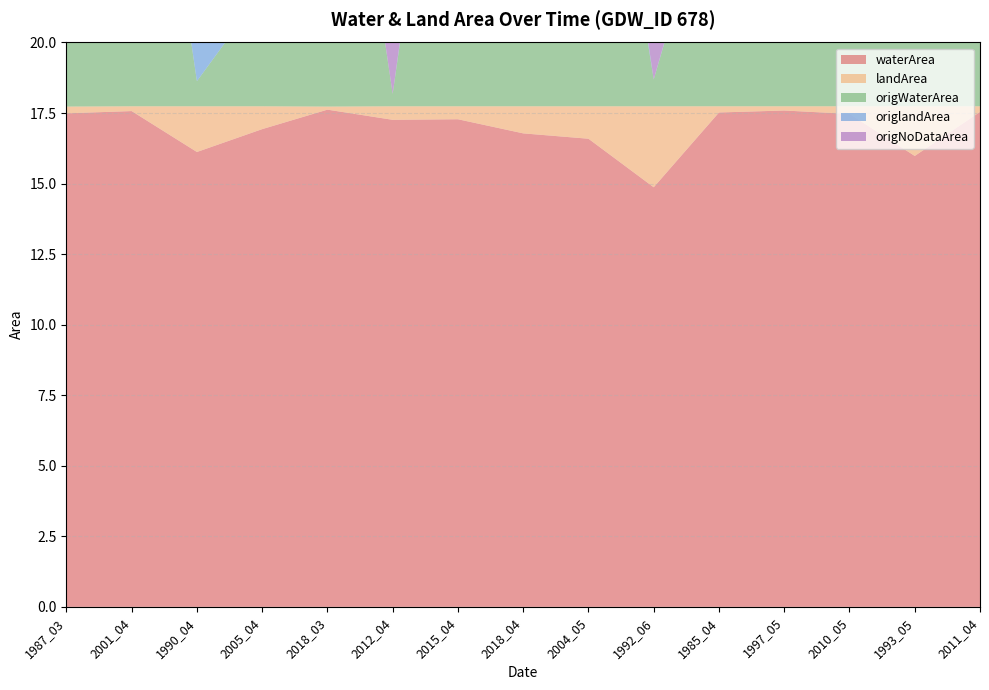

Reading left to right, transcribe all the data shown in this chart.

waterArea: 17.5	17.6	16.1	16.9	17.6	17.3	17.3	16.8	16.6	14.9	17.5	17.6	17.5	16.0	17.5
landArea: 0.2	0.2	1.6	0.8	0.1	0.5	0.5	1.0	1.1	2.9	0.2	0.1	0.3	1.8	0.2
origWaterArea: 2.2	16.6	0.9	4.0	16.0	0.4	16.6	14.3	15.4	0.9	8.9	5.0	5.8	15.7	6.0
origlandArea: 0.1	0.1	1.3	0.2	0.1	0.0	0.4	1.0	1.1	0.0	0.1	0.0	0.2	1.5	0.2
origNoDataArea: 15.3	1.0	15.5	13.5	1.6	17.3	0.7	2.5	1.2	16.8	8.7	12.7	11.8	0.5	11.6